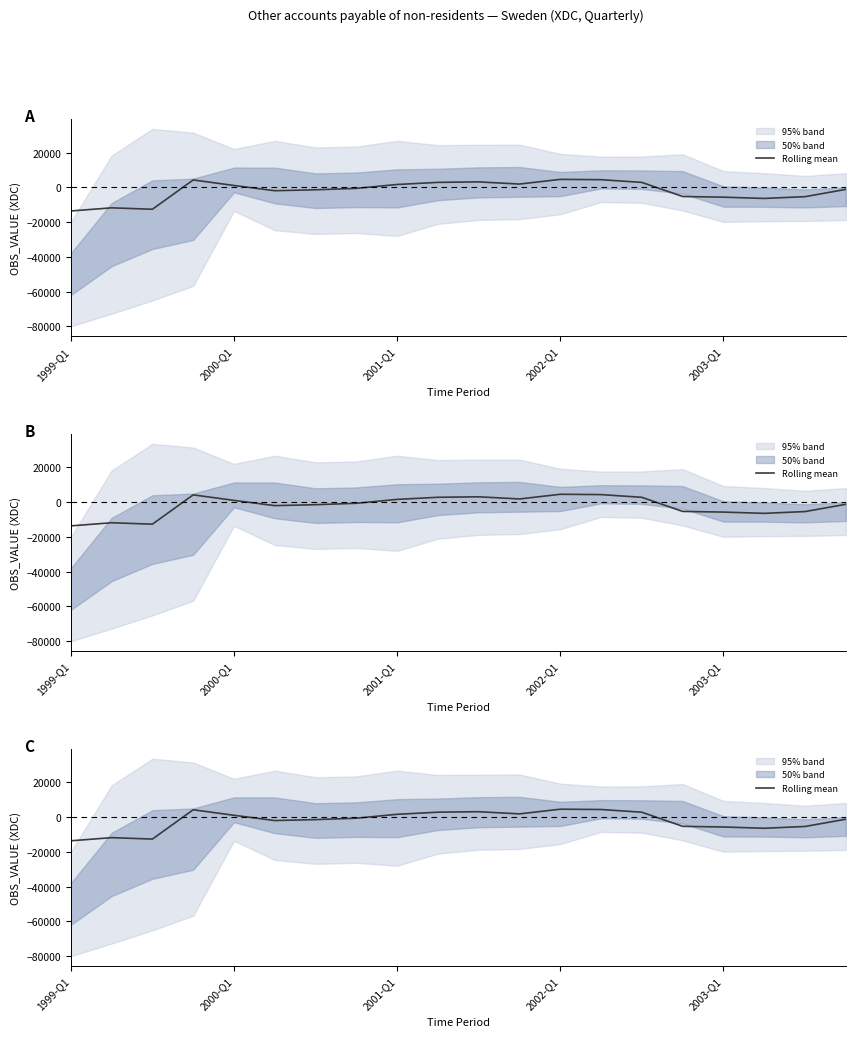

The chart shows a value of 4159.2 at 14. True or false?

False